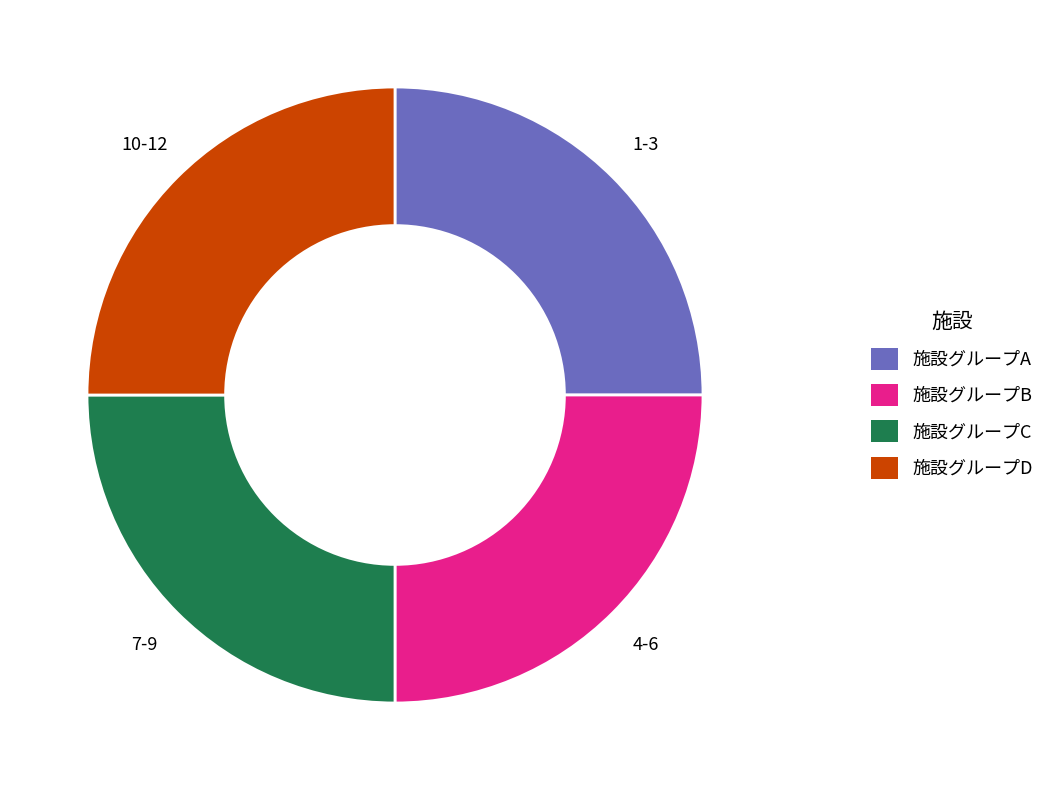

Is it true that 施設グループD is 25% of the pie?

True